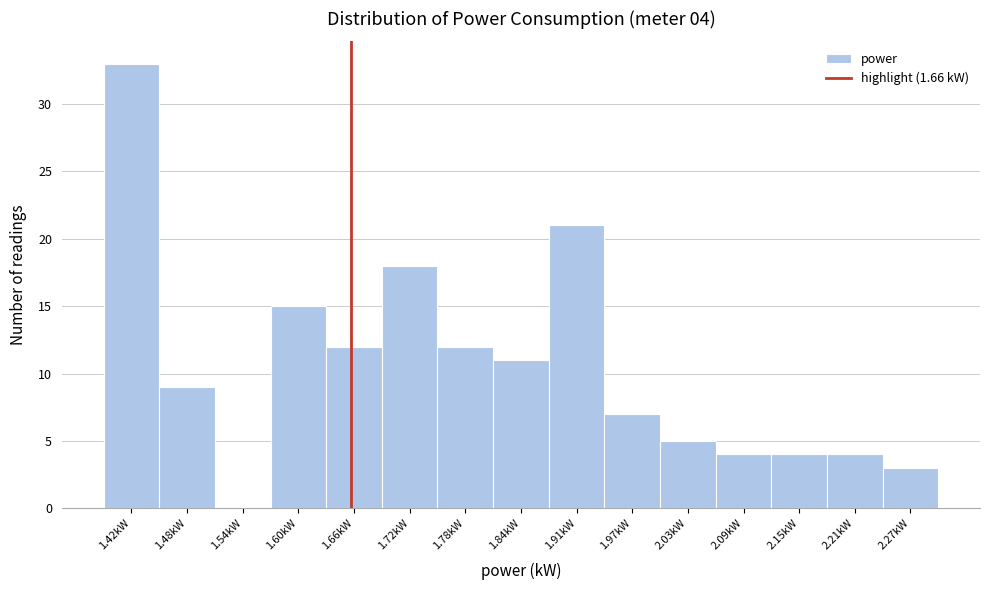

Over which range of the x-axis is the bar tallest?

1.39 to 1.45